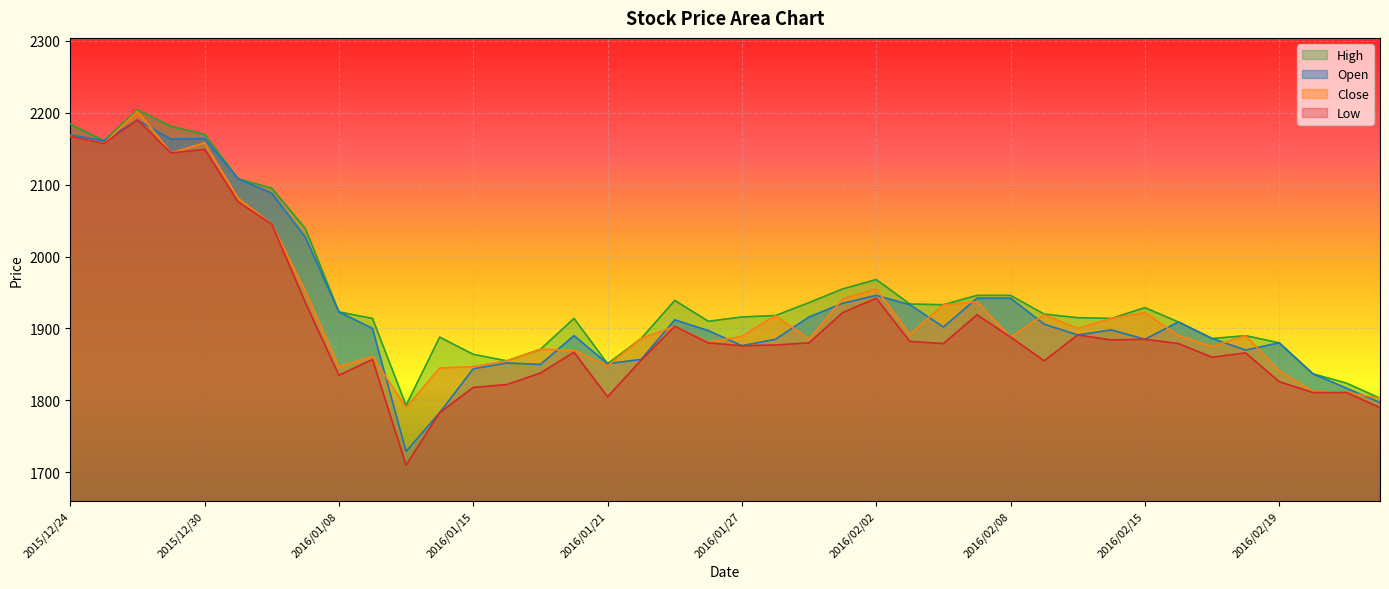

Between 2016/01/13 and 2016/01/12, which is larger?

2016/01/12